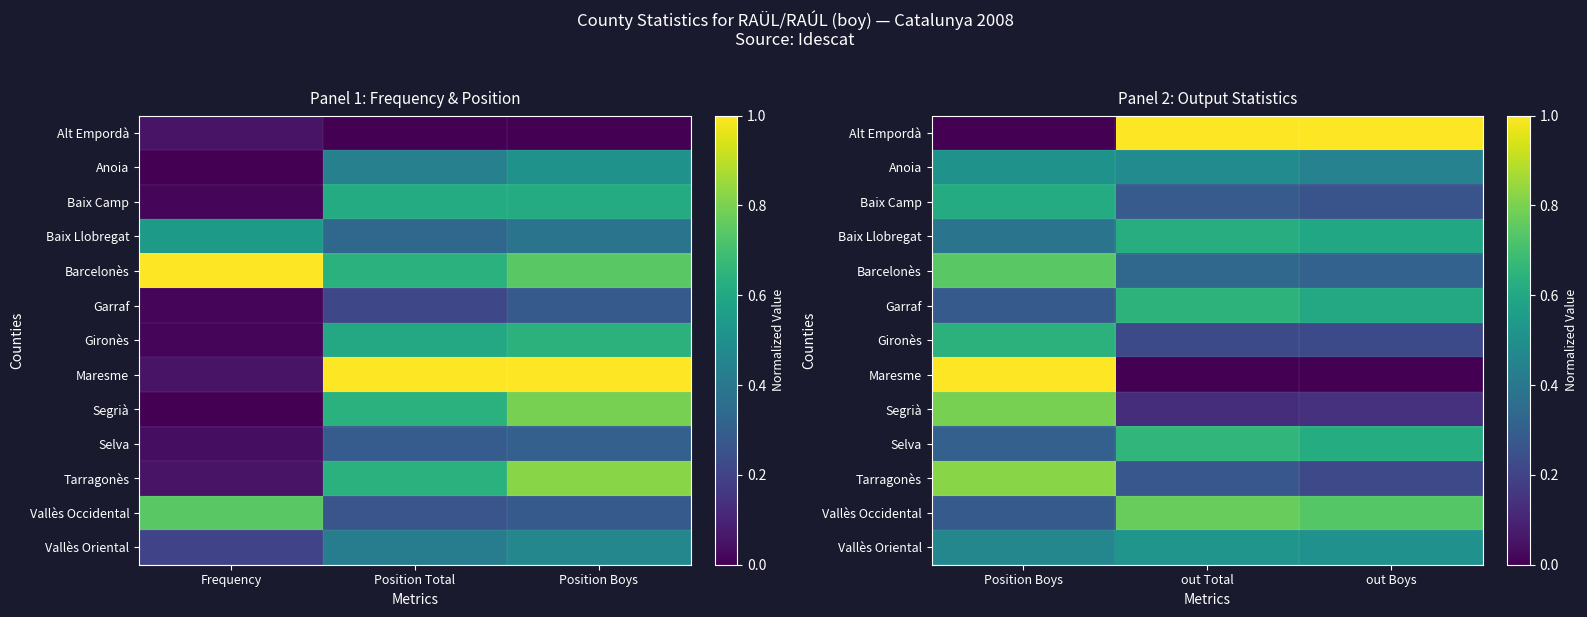

Between Position Boys and out Total, which is larger?

out Total